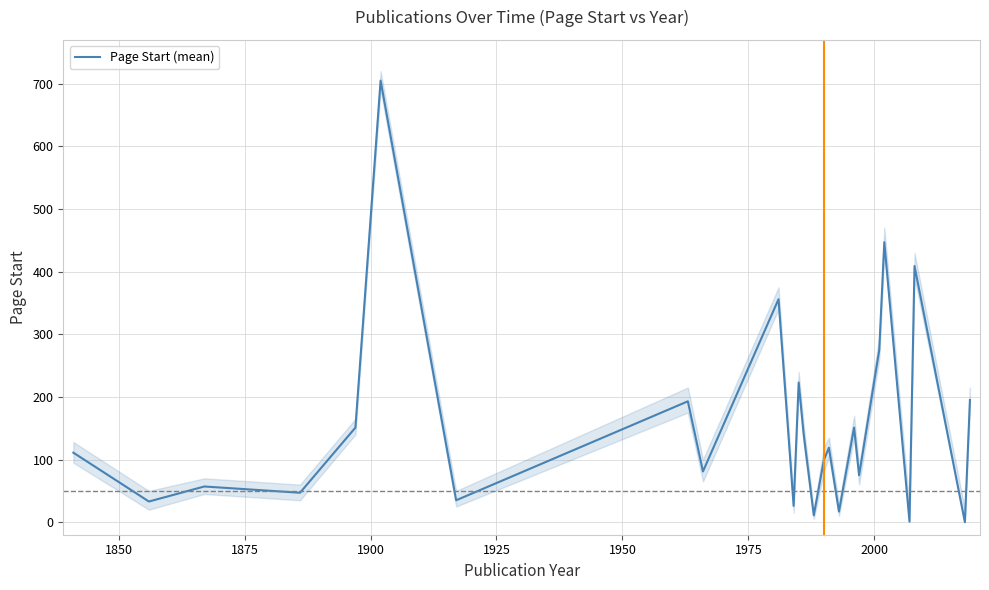

Does the chart display data point markers on the line(s)?

No